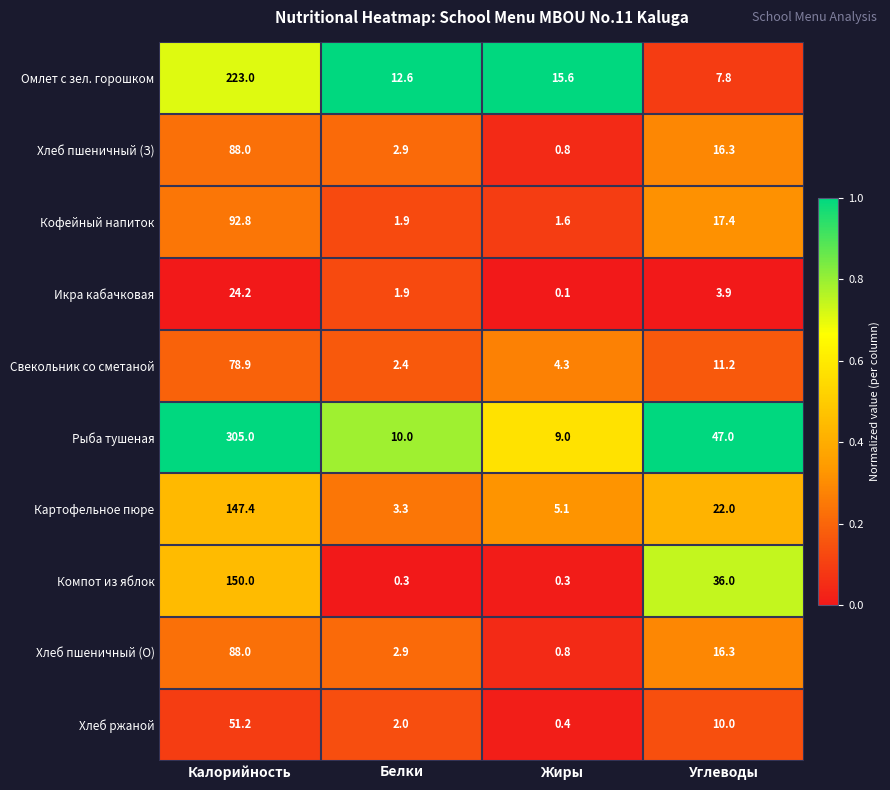

What is the difference between the highest and lowest values at Жиры?

15.5